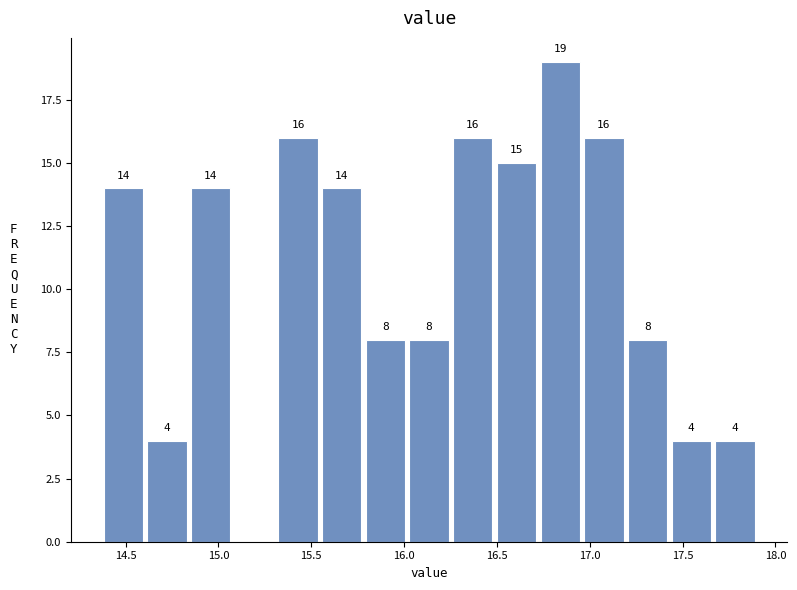

Which range on the x-axis has the tallest bar?

16.70 to 16.95